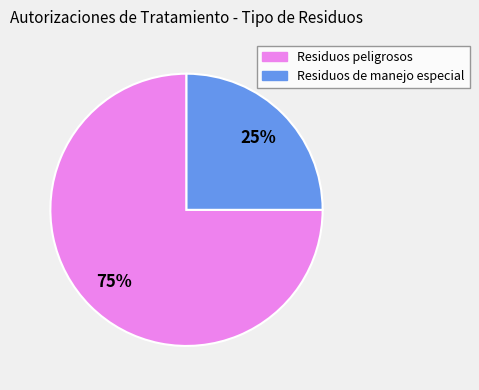

What is the ratio of the value at Residuos de manejo especial to the value at Residuos peligrosos?

0.3